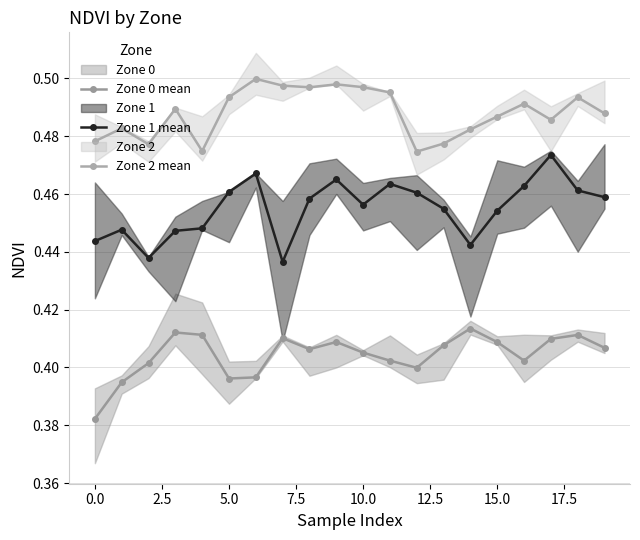

Rank the series at 10.0 from highest to lowest value.

Zone 2 mean, Zone 1 mean, Zone 0 mean